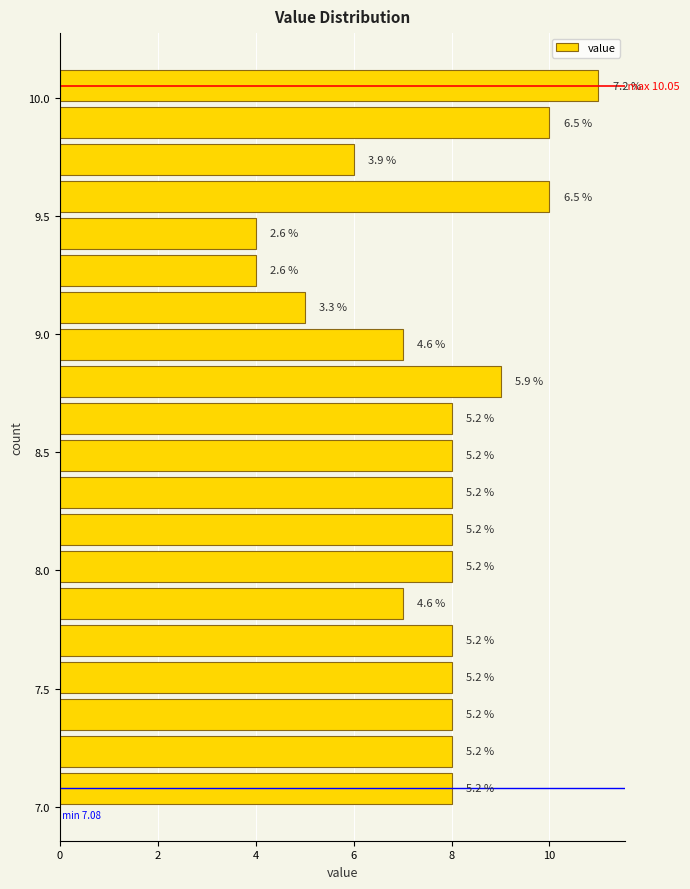

Read against the y-axis, roughly where is the centre of the longest bar?

10.05